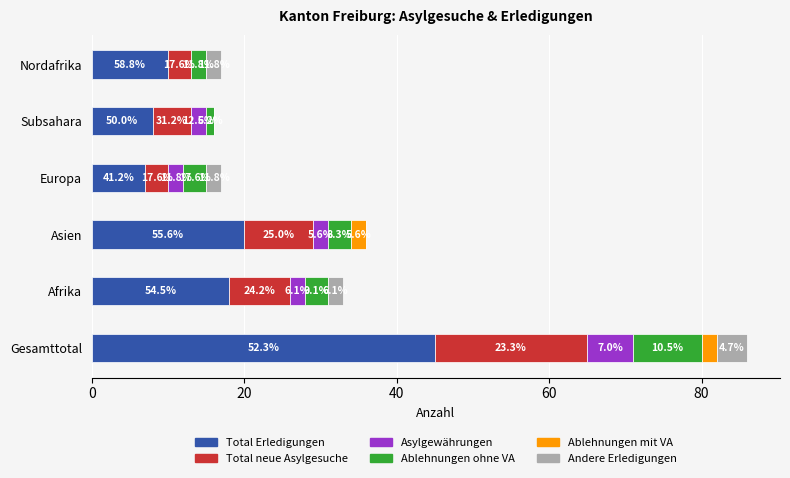

What are all the series names shown in the legend?

Total Erledigungen, Total neue Asylgesuche, Asylgewährungen, Ablehnungen ohne VA, Ablehnungen mit VA, Andere Erledigungen